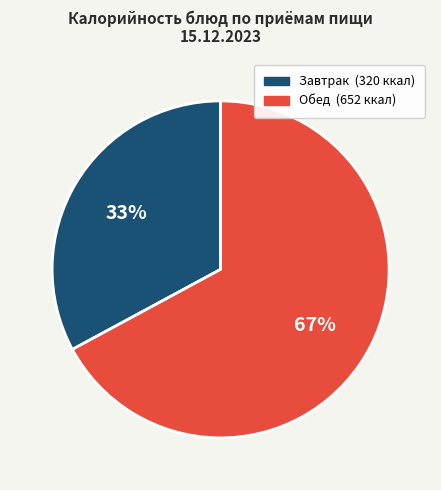

To the nearest percent, what is the difference between the largest and smallest slice percentages?

34%